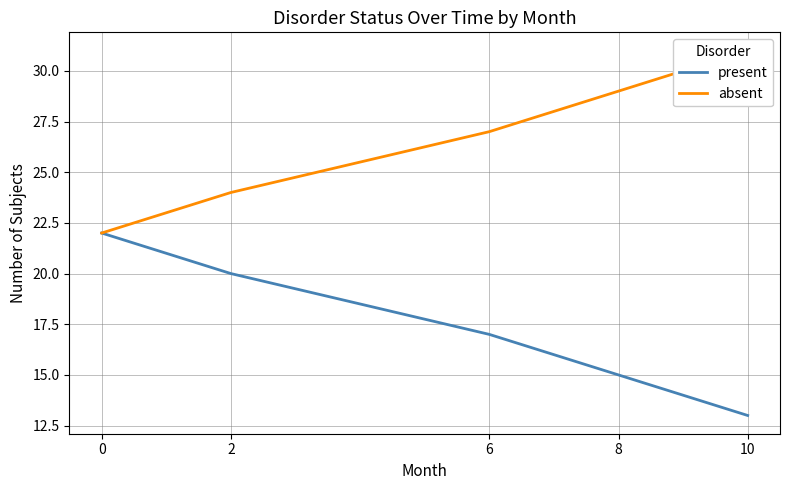

What is the value of the present point at the 3rd from the left?

17